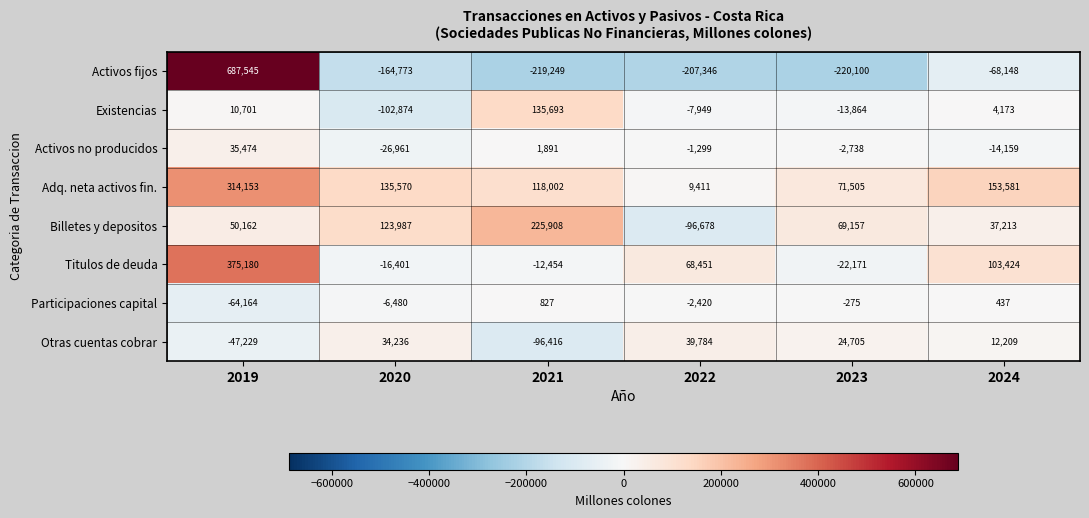

Which label corresponds to the smallest value in the chart?

2023